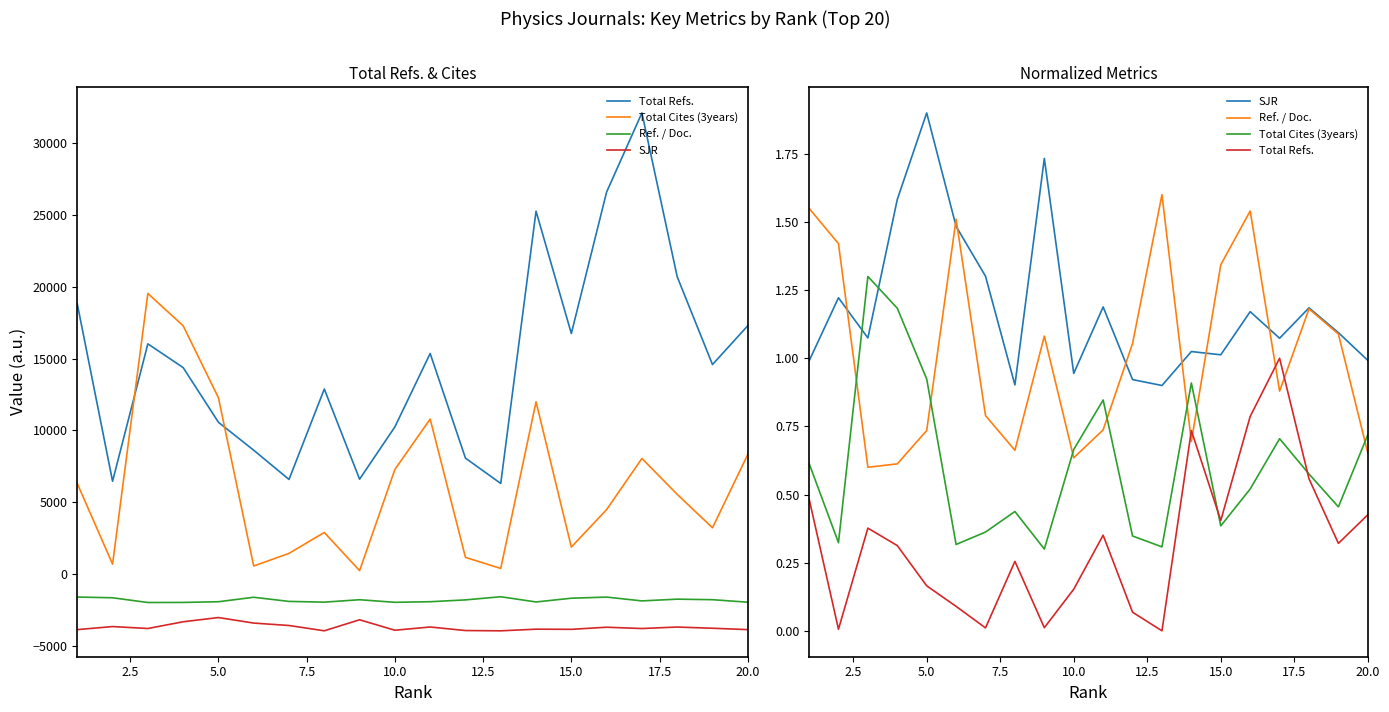

What is the maximum value for Total Cites (3years)?

1.3